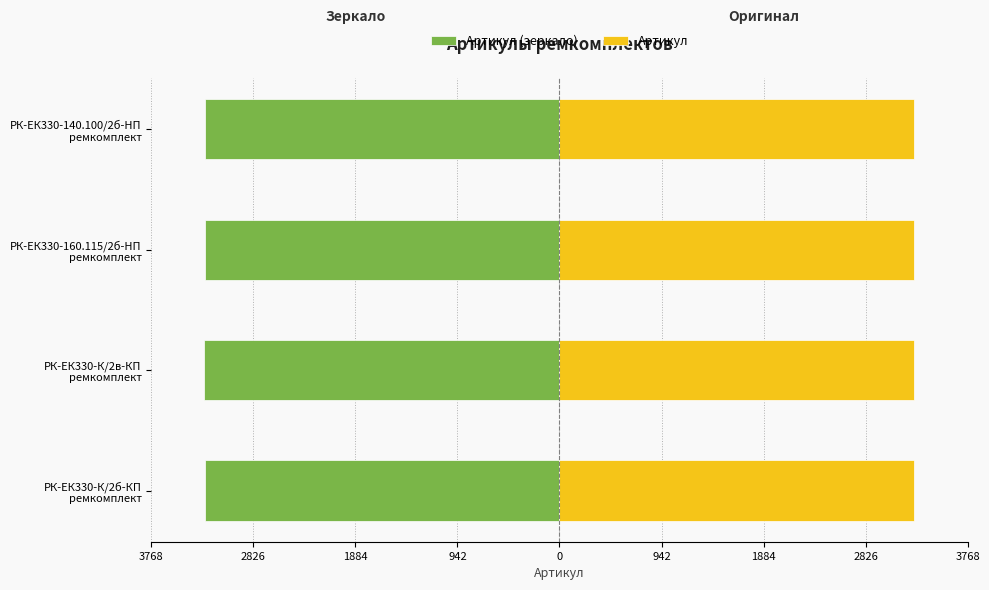

Which series changed the most between РК-ЕК330-К/2б-КП ремкомплект and РК-ЕК330-К/2в-КП ремкомплект?

Артикул (зеркало)